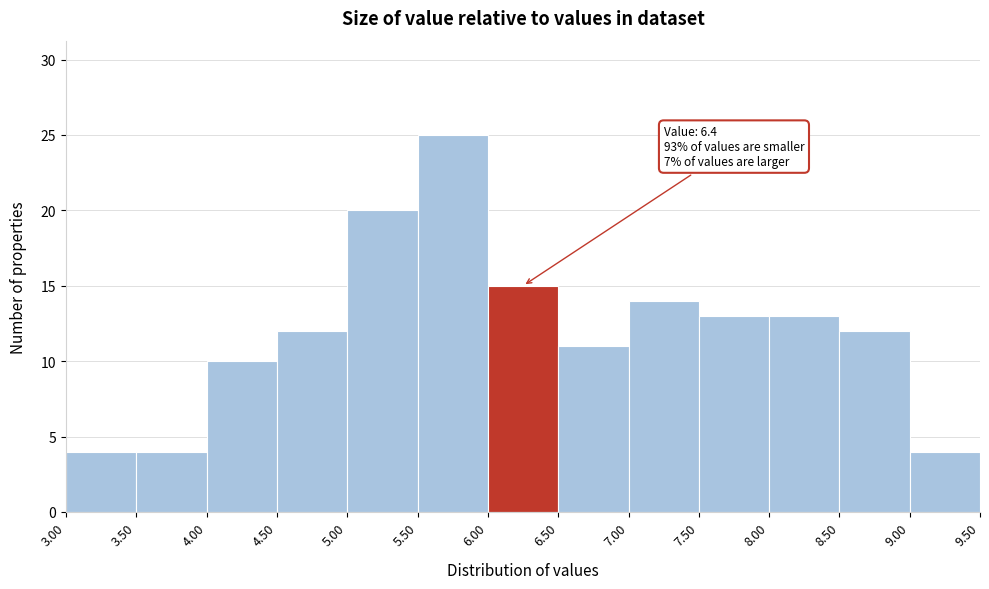

Which range on the x-axis has the tallest bar?

5.50 to 6.00